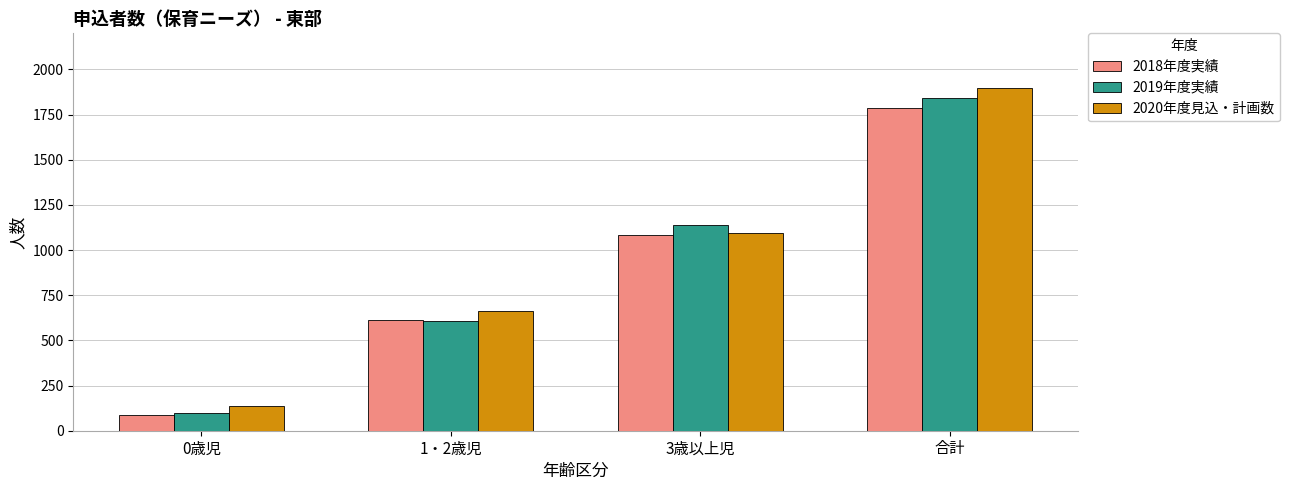

Rank the categories by 2020年度見込・計画数 value from lowest to highest.

0歳児, 1・2歳児, 3歳以上児, 合計